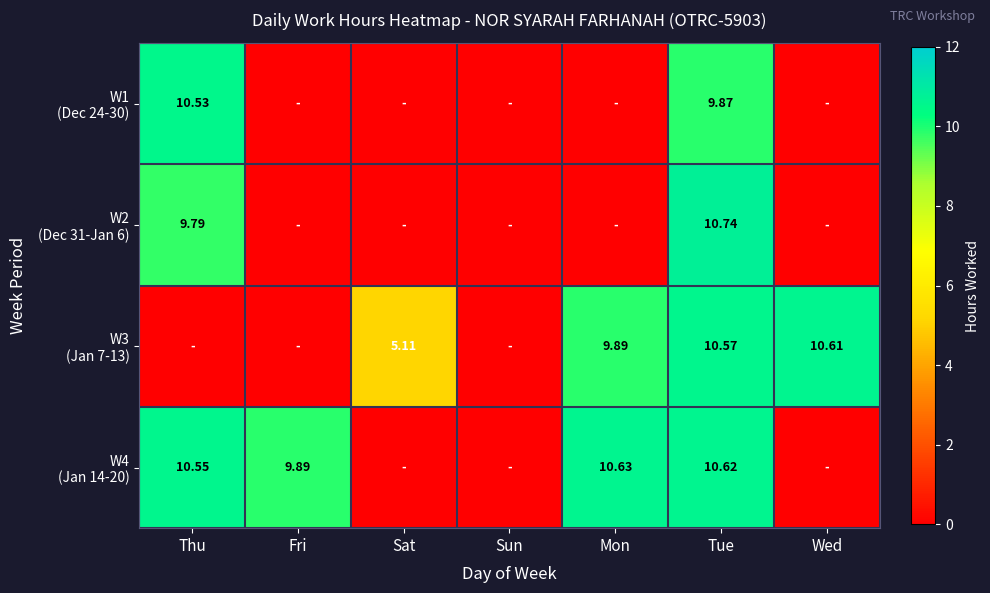

Is it true that W2 (Dec 31-Jan 6) equals 0.0 at Fri?

True